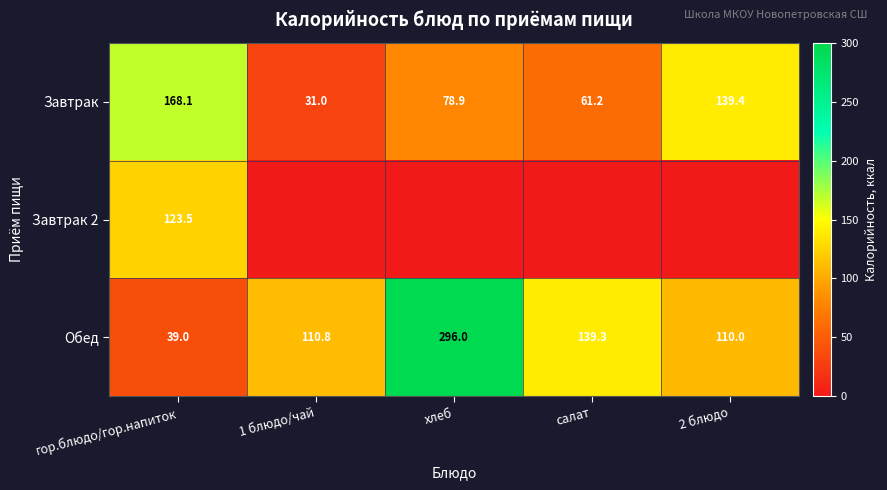

The Обед series shows 59.1 at гор.блюдо/гор.напиток. True or false?

False